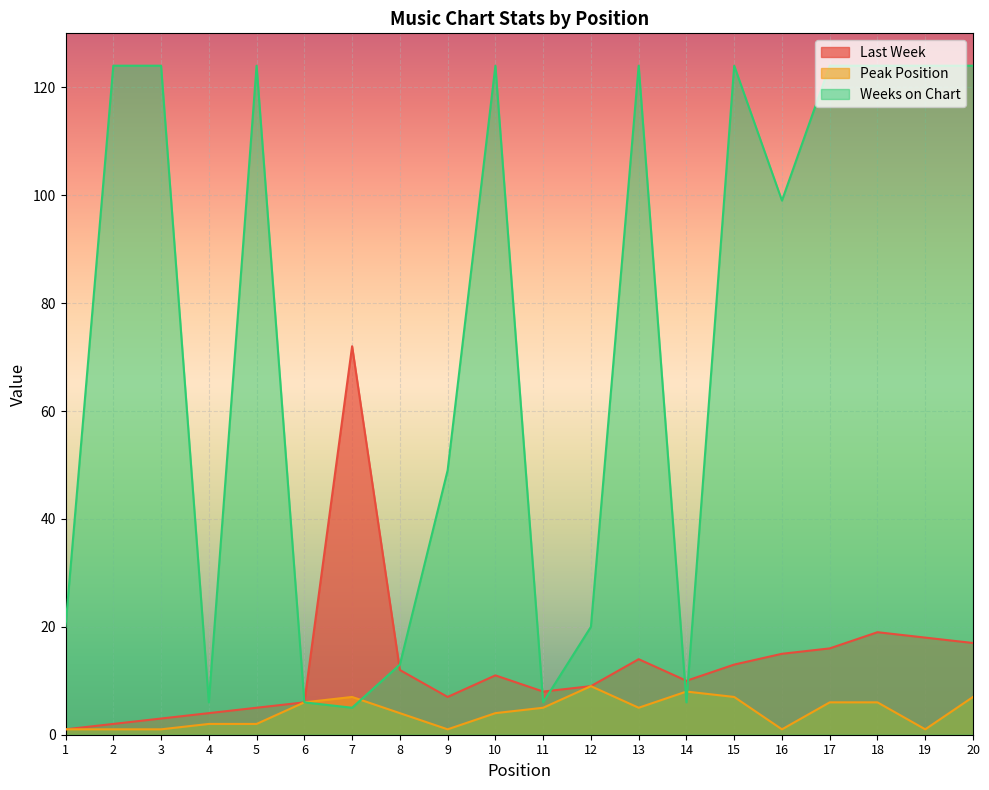

Count the number of data series in this chart.

3